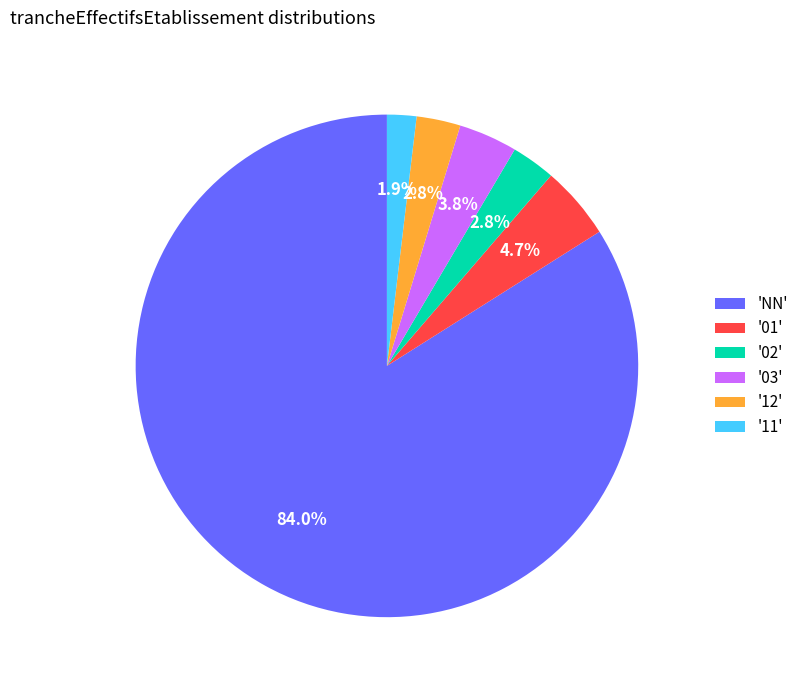

Combined, what portion of the pie is '03' and '01'?

8.5%